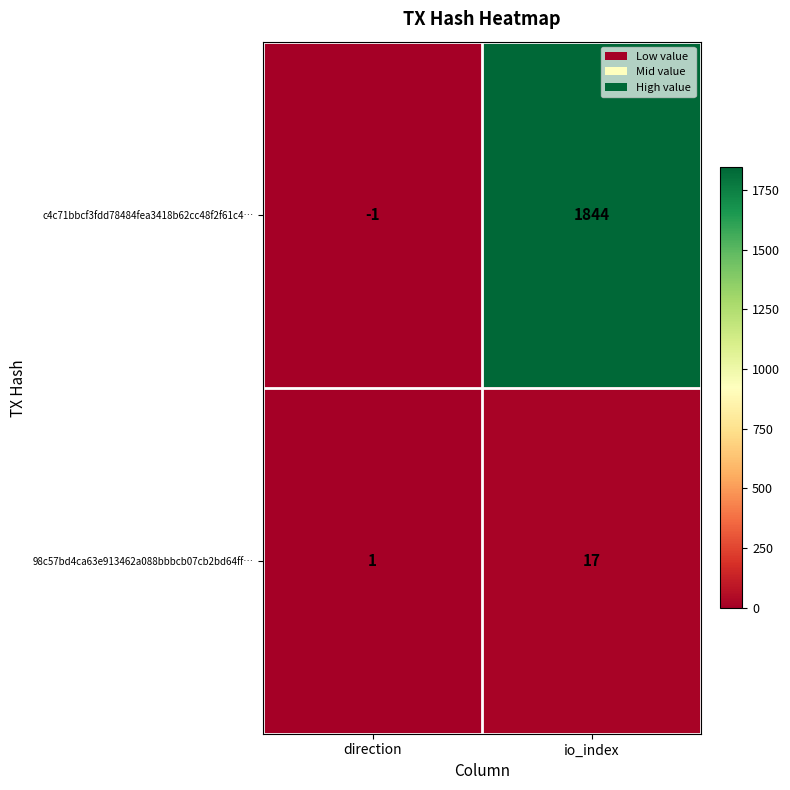

Which series has the widest spread of values?

c4c71bbcf3fdd78484fea3418b62cc48f2f61c4…